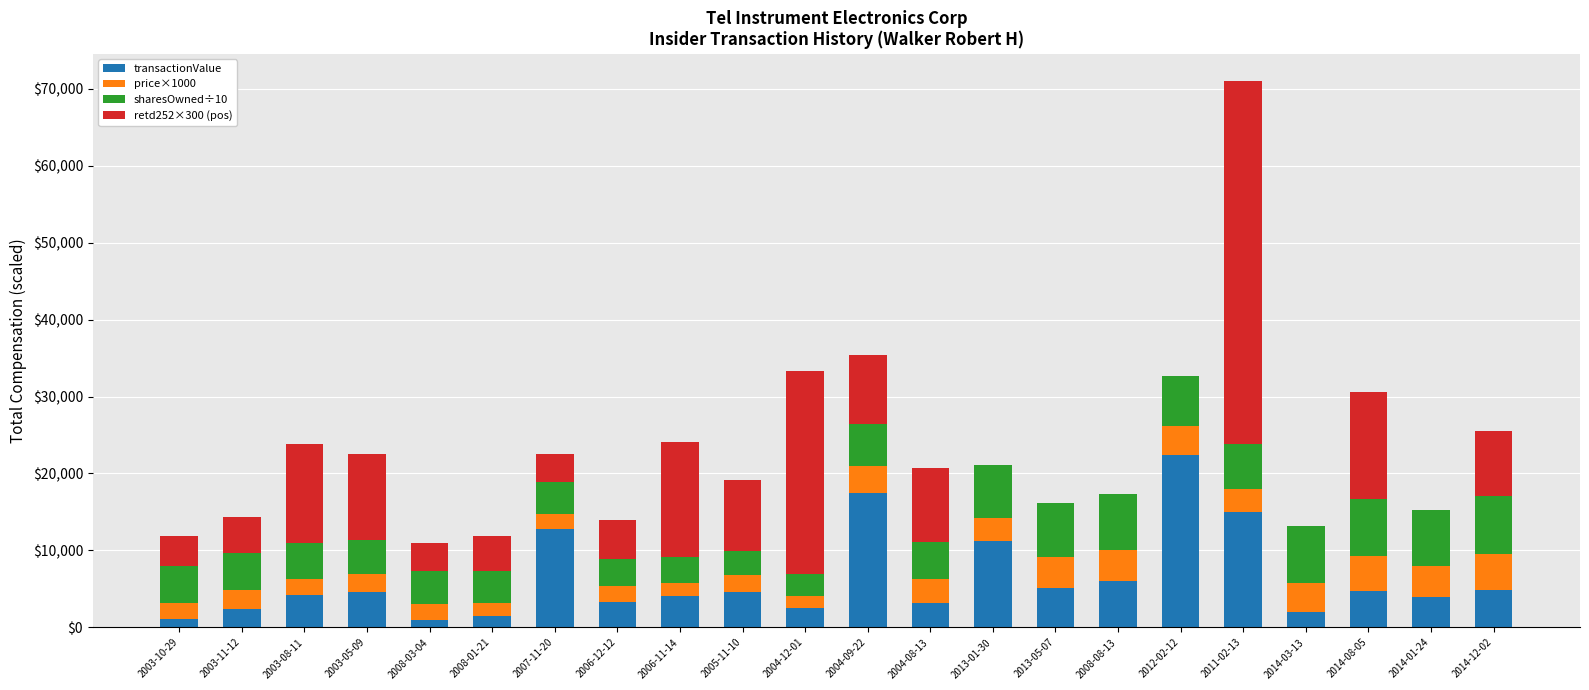

What is the total value across all series at 2011-02-13?

70993.3